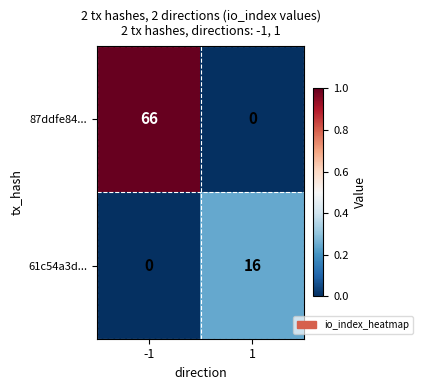

How many data points in 61c54a3d... are less than 16?

1